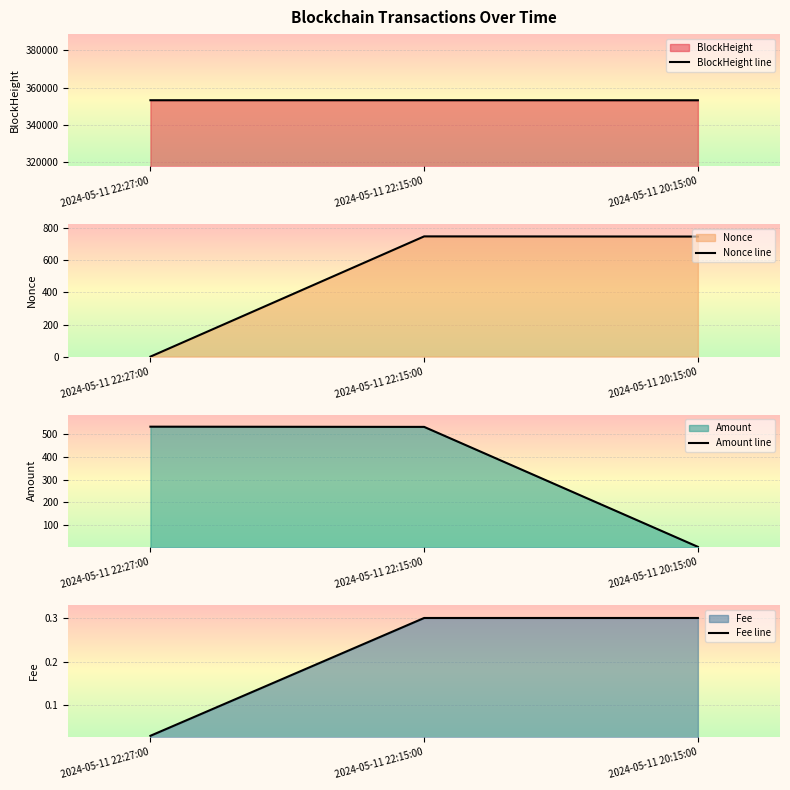

What position from the left is 2024-05-11 22:27:00?

1